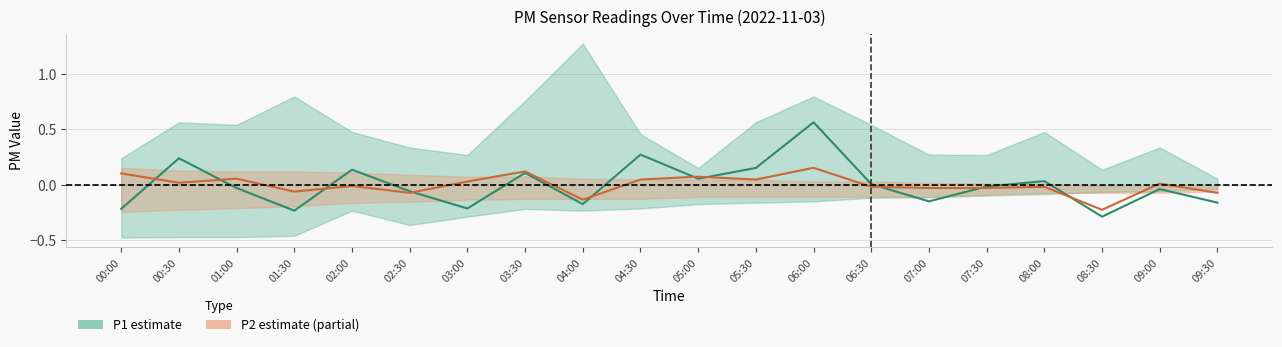

Where is the first local minimum for P2 (PM2.5)?

00:30